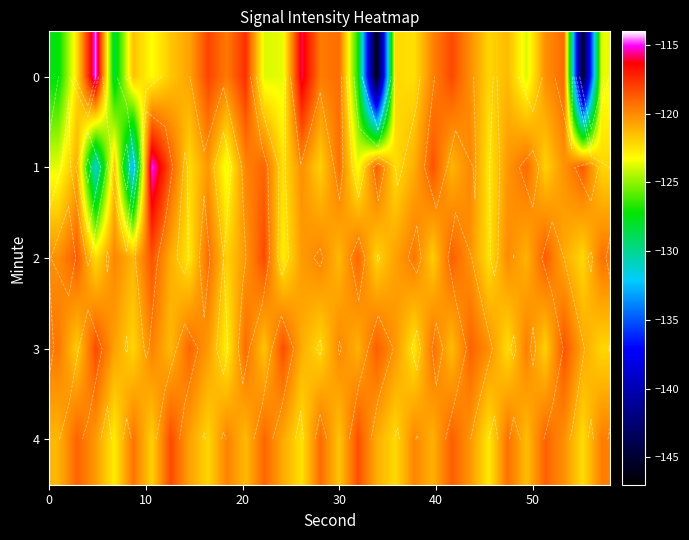

What is the minimum value shown in the chart?

-146.6